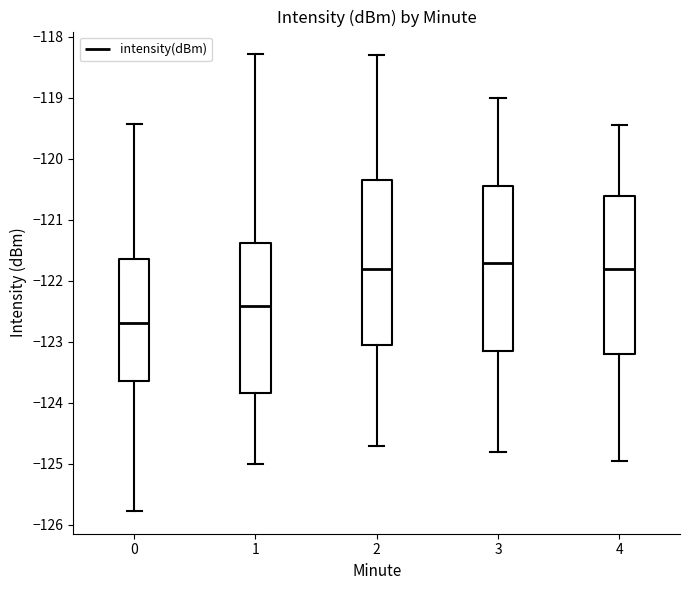

Reading left to right, read every box against the y-axis: the position of its median line, the range the box covers, and the ends of its whiskers. The values are not printed on the chart, so give them approximately, as read against the axis.

0: median -122.7, box -123.6 to -121.6, whiskers -125.8 to -119.4
1: median -122.4, box -123.8 to -121.4, whiskers -125.0 to -118.3
2: median -121.8, box -123.0 to -120.3, whiskers -124.7 to -118.3
3: median -121.7, box -123.1 to -120.4, whiskers -124.8 to -119.0
4: median -121.8, box -123.2 to -120.6, whiskers -124.9 to -119.4